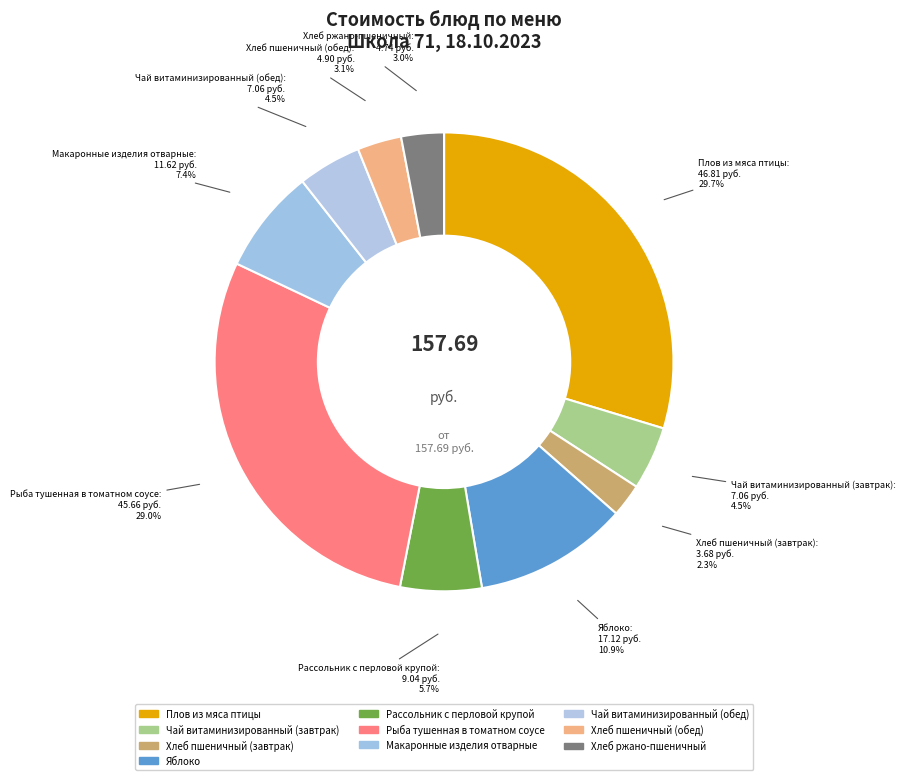

Is there a majority slice in this chart?

No